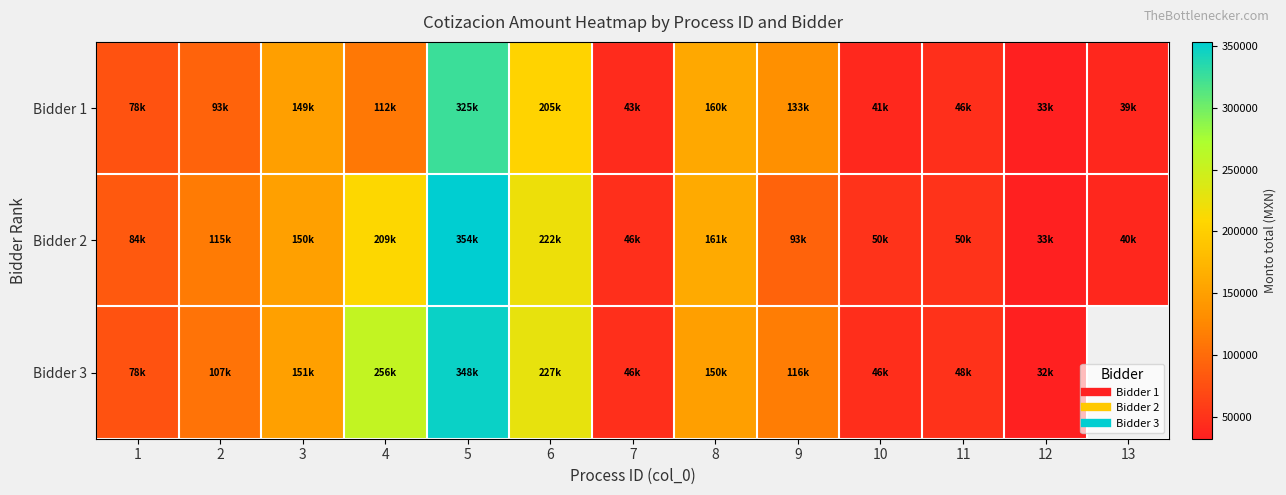

At which label does Bidder 1 first exceed 93380?

3